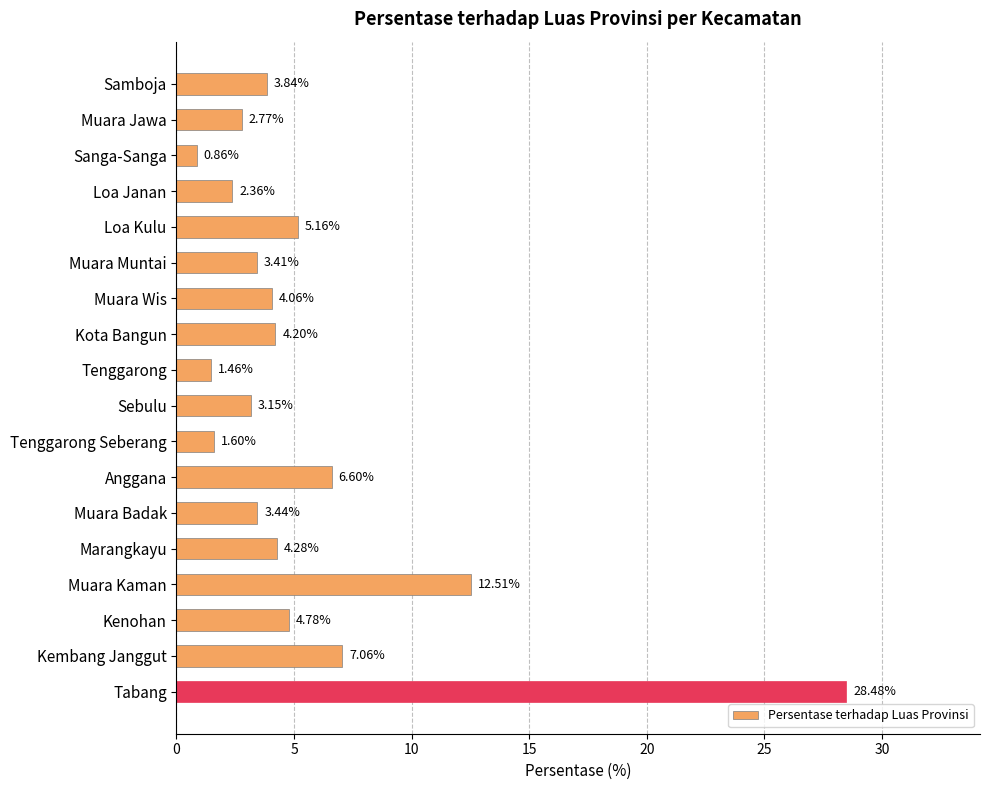

What is the label of the 6th bar from the bottom?

Muara Badak